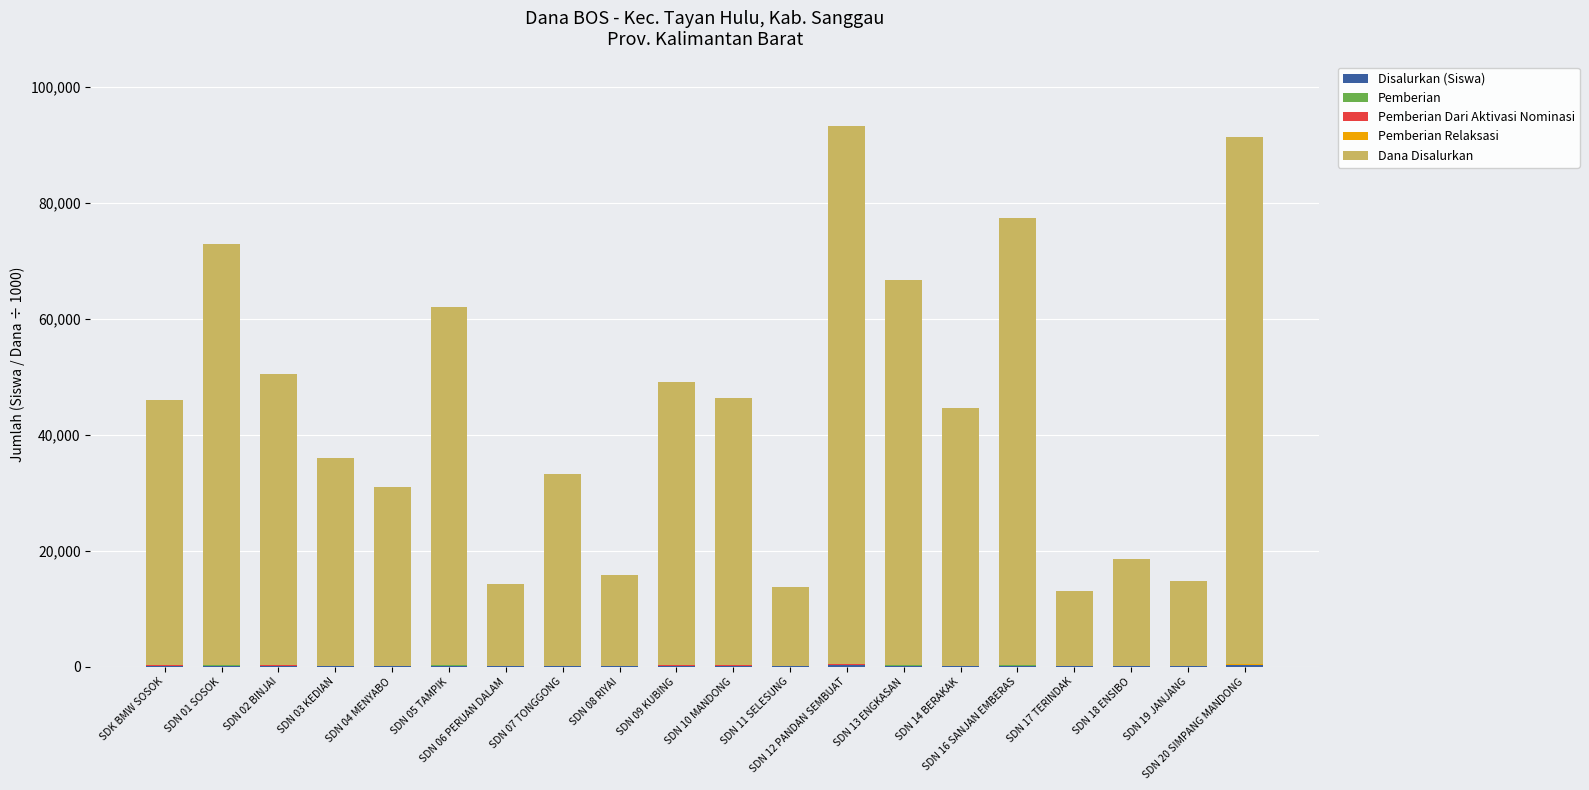

Between SDN 03 KEDIAN and SDN 08 RIYAI, which series saw the biggest shift?

Dana Disalurkan